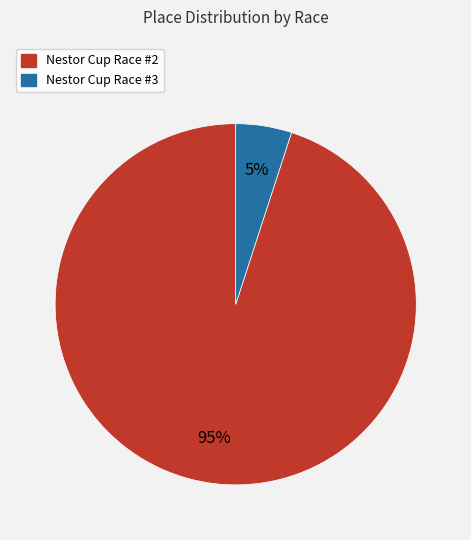

Is the sum of Nestor Cup Race #2 and Nestor Cup Race #3 greater than half?

Yes